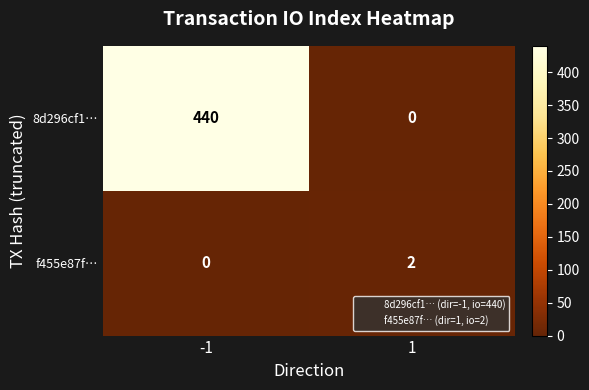

At which category is the sum across all series the highest?

-1